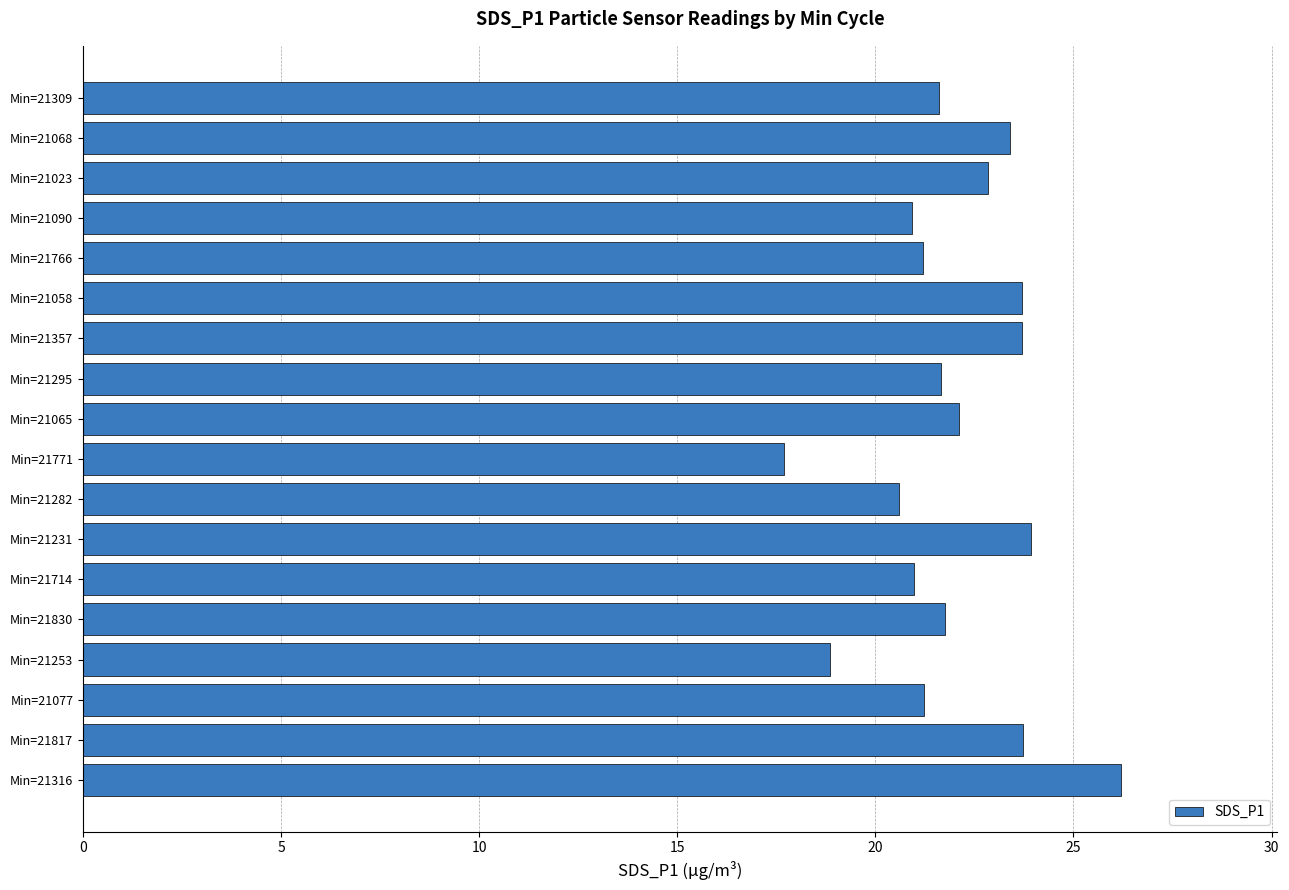

What is the difference between the maximum and minimum values?

8.5